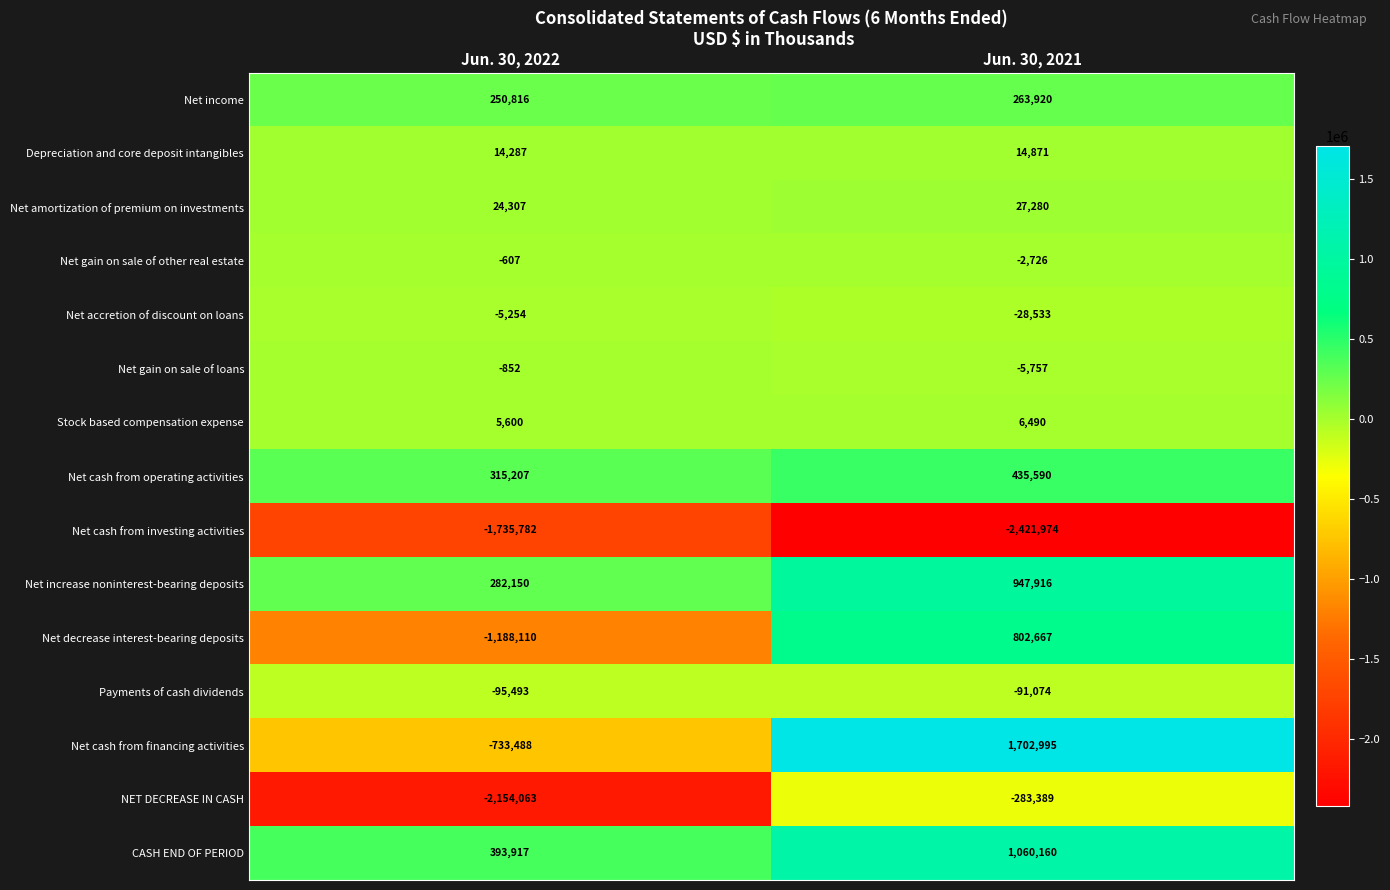

At how many categories does at least one series exceed 415215?

1